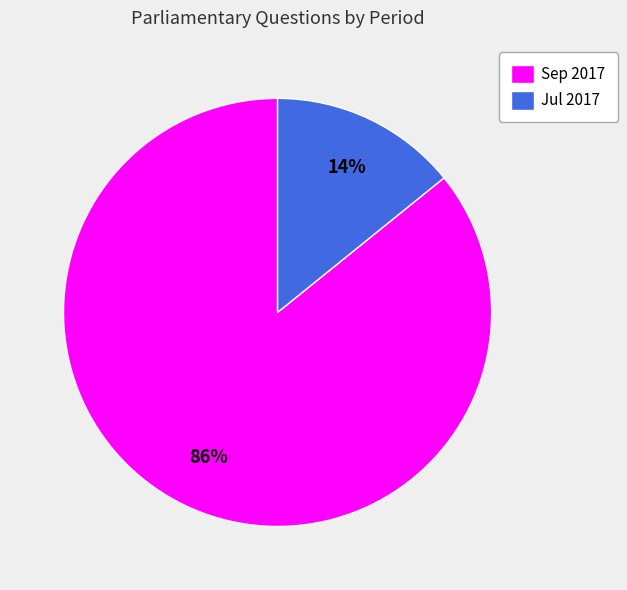

The Jul 2017 slice represents 14% of the pie. True or false?

True